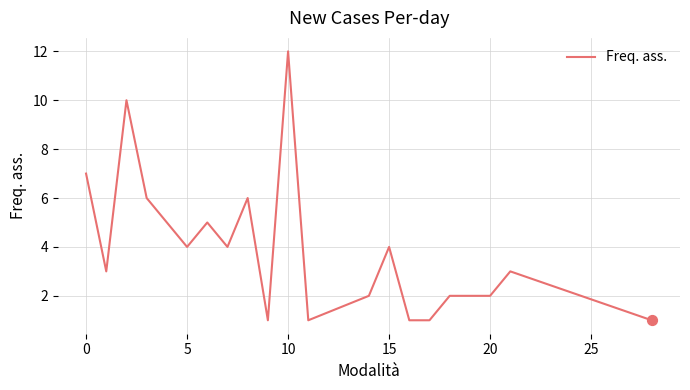

What is the difference between the maximum and minimum values?

11